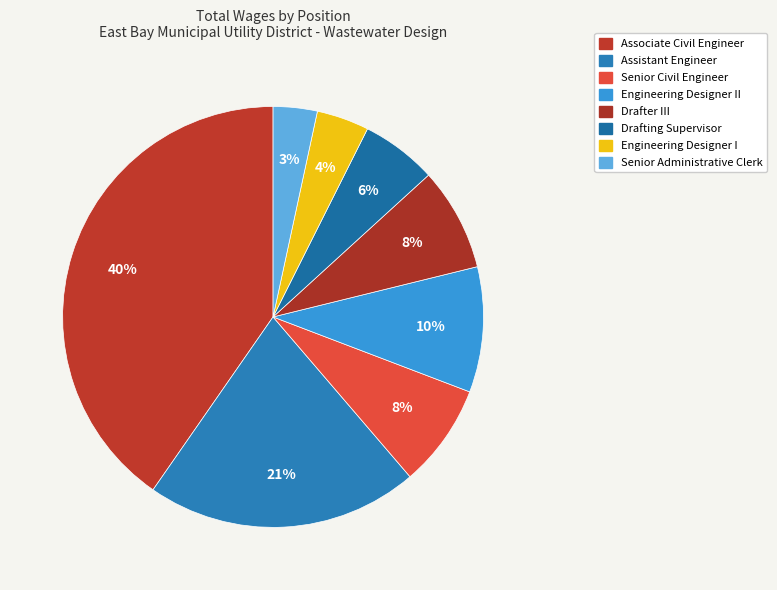

Does any single category account for the majority?

No